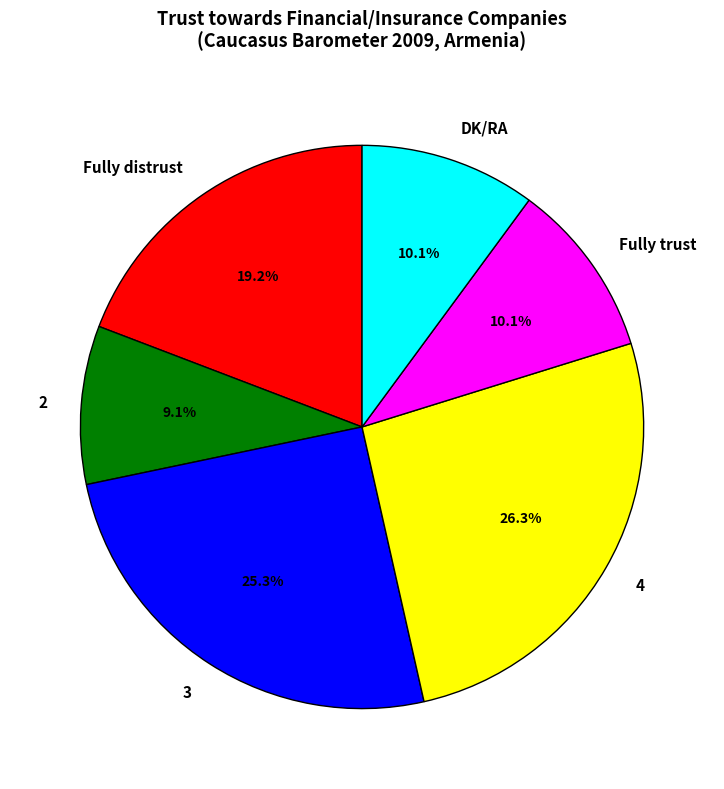

Do 3 and Fully trust together represent more than half of the pie?

No